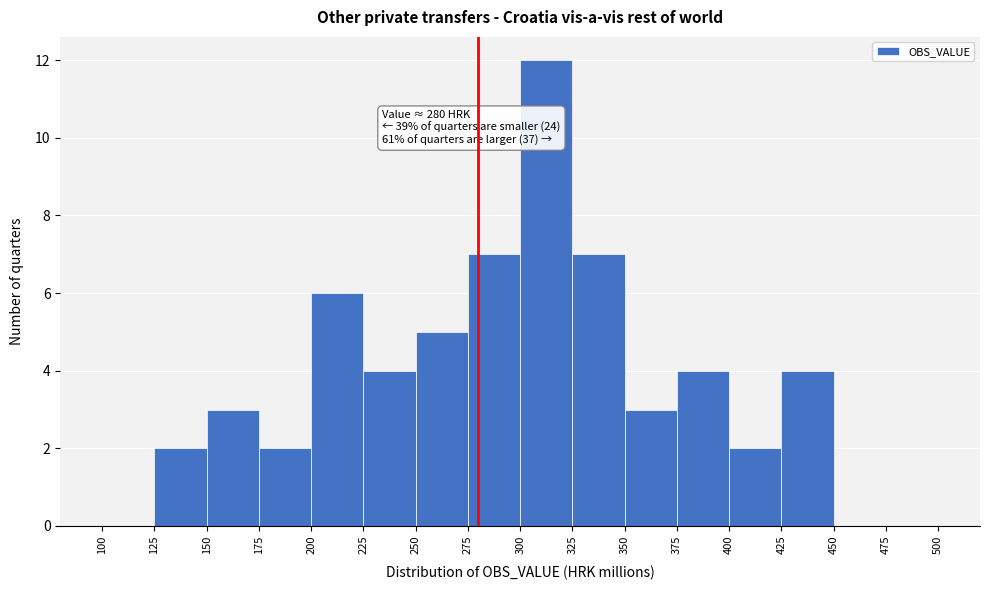

Which range on the x-axis has the tallest bar?

300 to 325